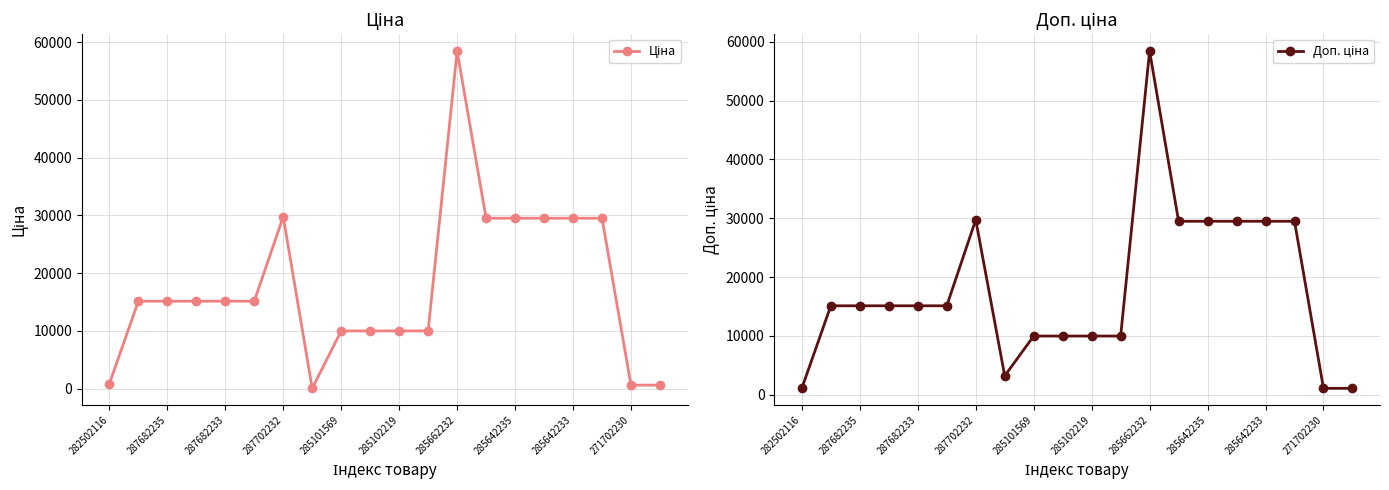

Which series changed the most between 271702230 and 19?

Ціна